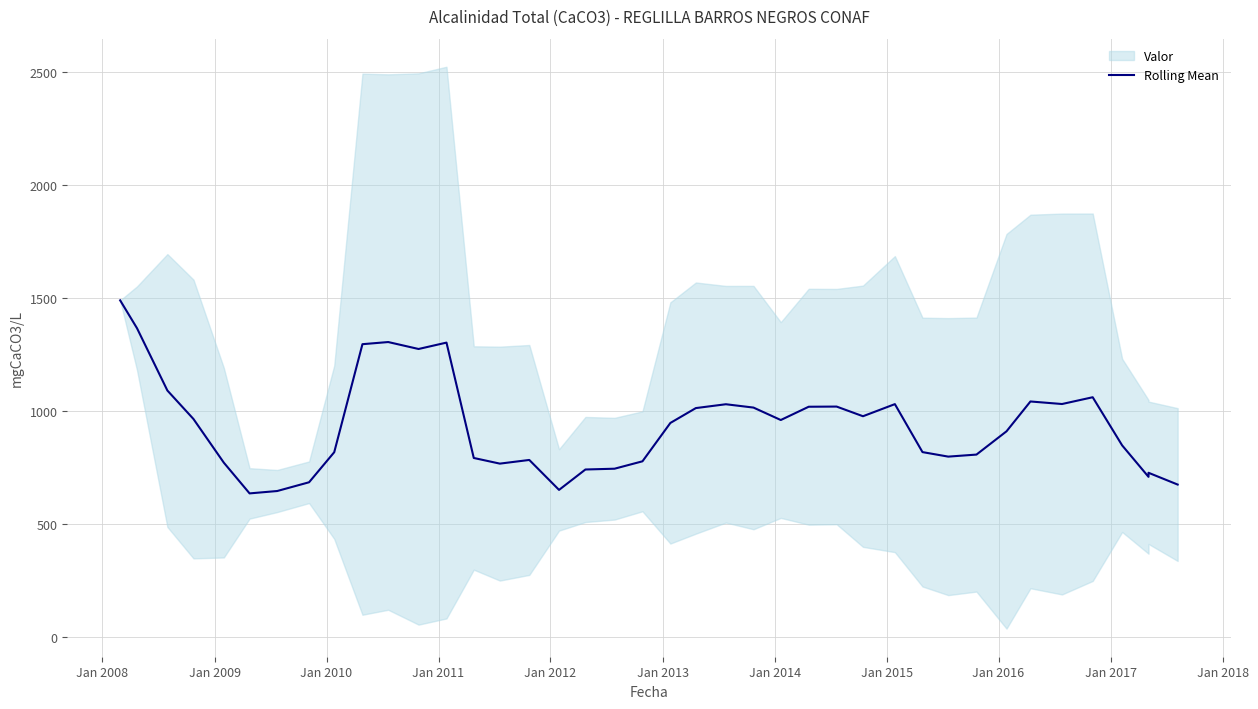

How many lines are shown in the chart?

1